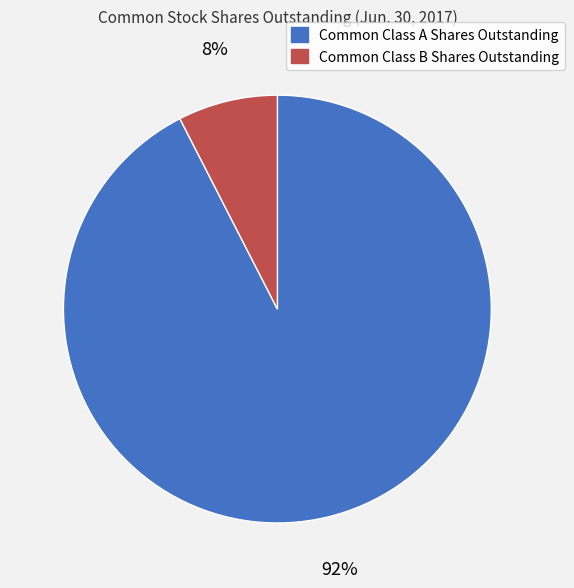

To the nearest percent, what is the average slice percentage?

50%